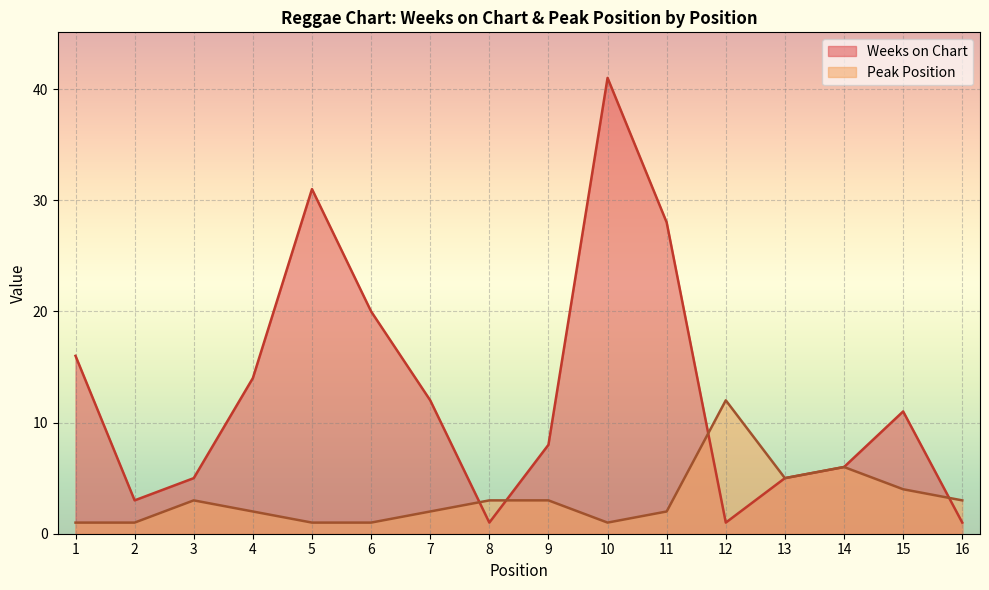

Is the value of Peak Position at 11 greater than the value of Weeks on Chart at 12?

Yes